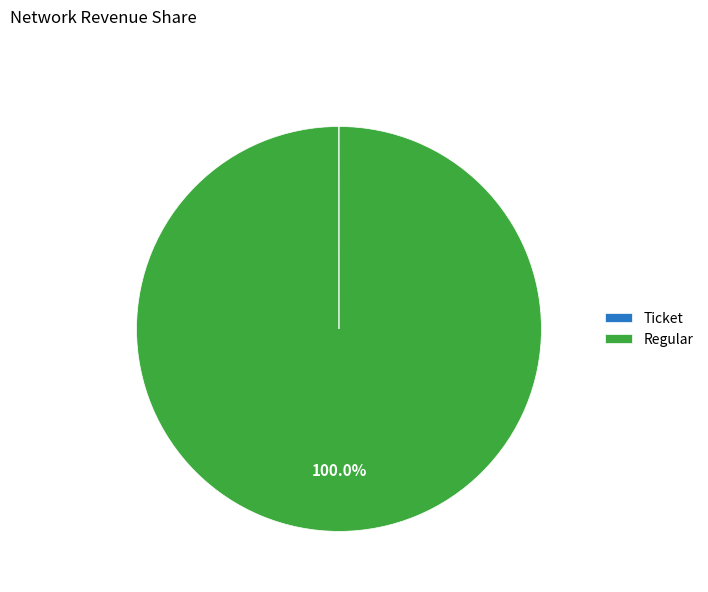

Does any single category account for the majority?

Yes